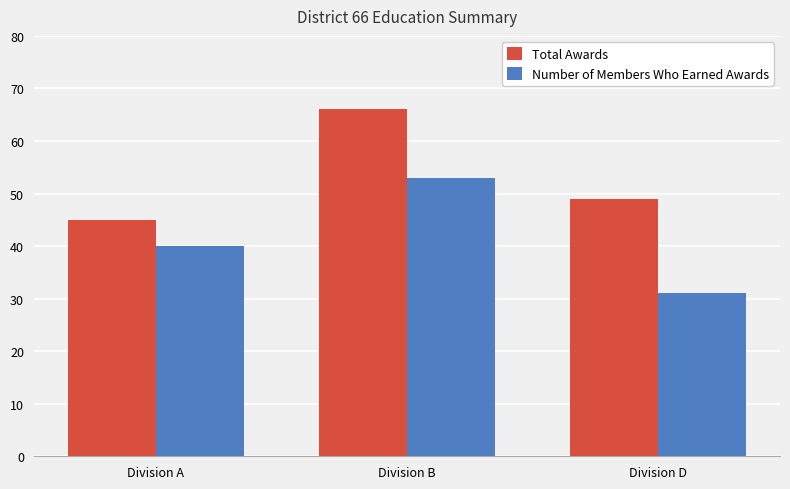

How many categories are shown in the chart?

3